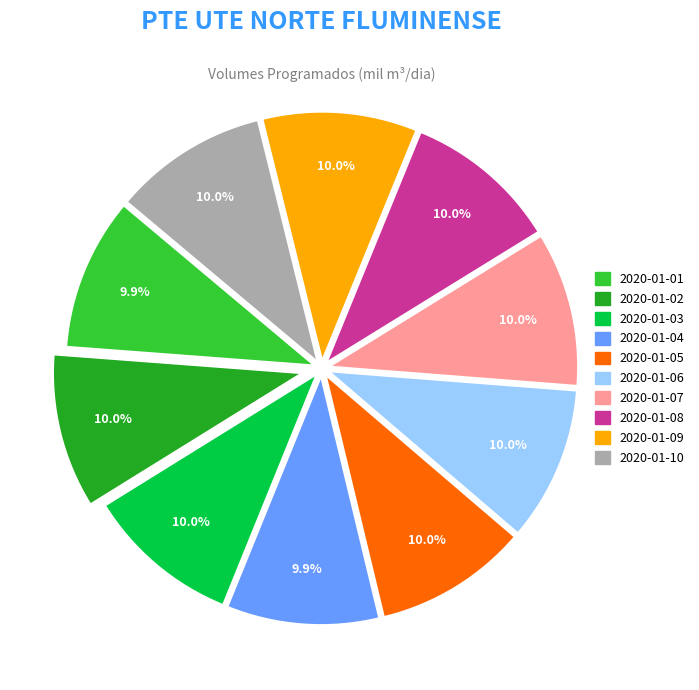

Is it true that 2020-01-08 is 10% of the pie?

True